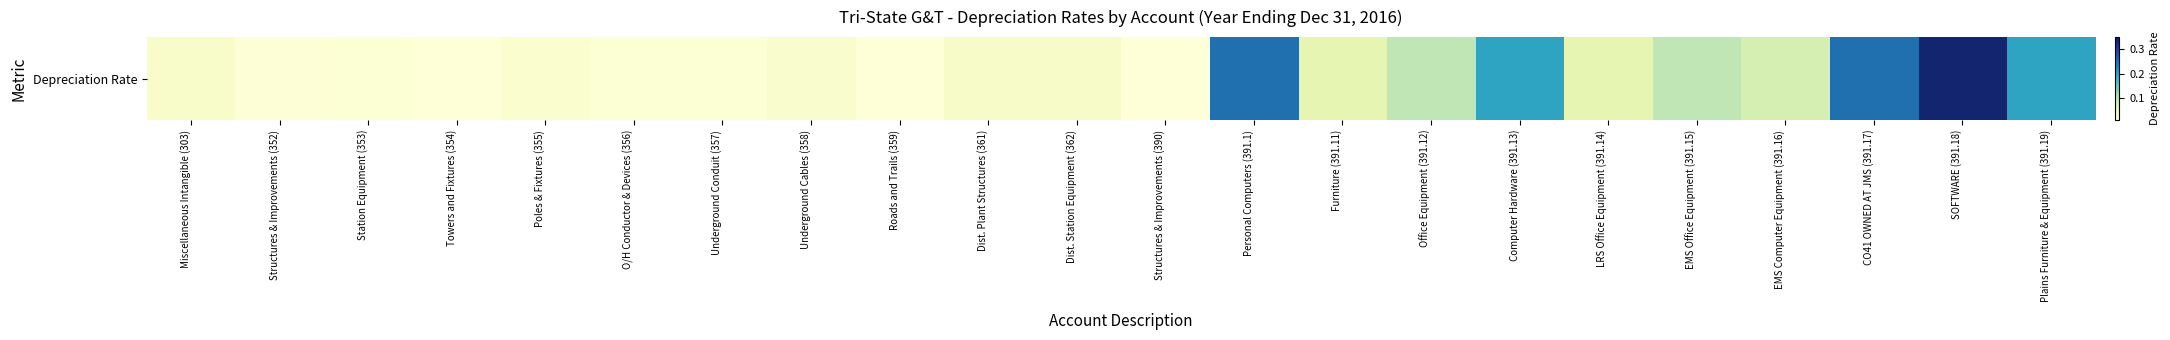

What is the change in value from Dist. Plant Structures (361) to Plains Furniture & Equipment (391.19)?

+0.2